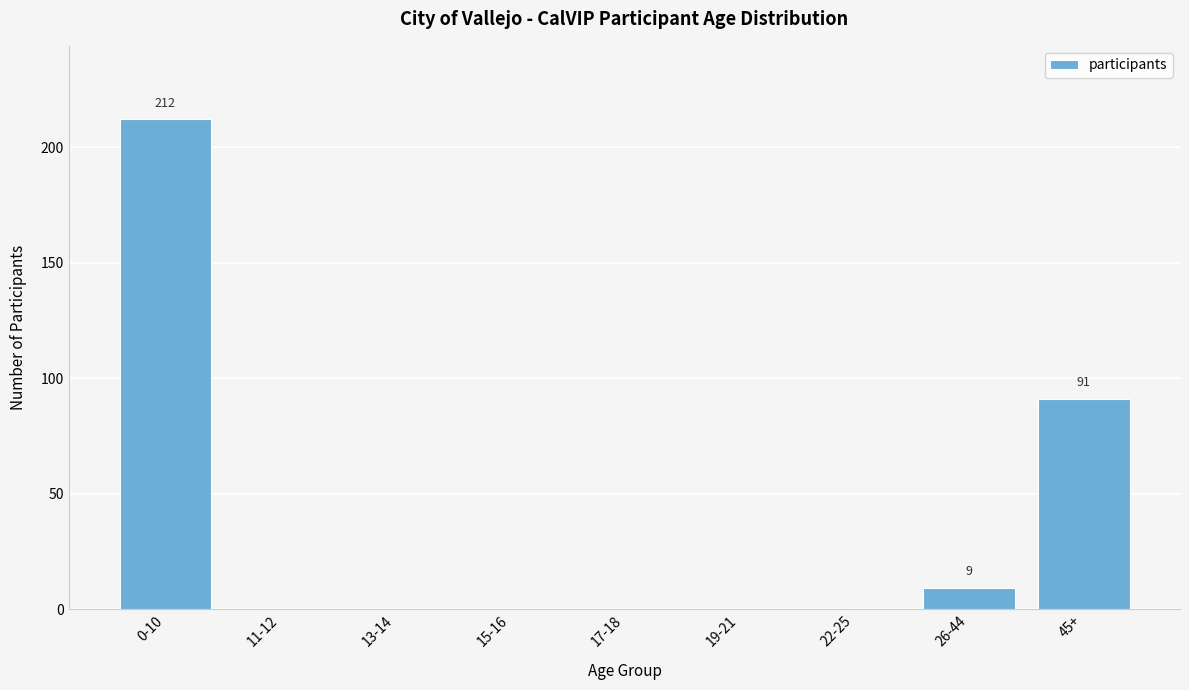

Reading right to left, transcribe all the data shown in this chart.

45+=91	26-44=9	22-25=0	19-21=0	17-18=0	15-16=0	13-14=0	11-12=0	0-10=212